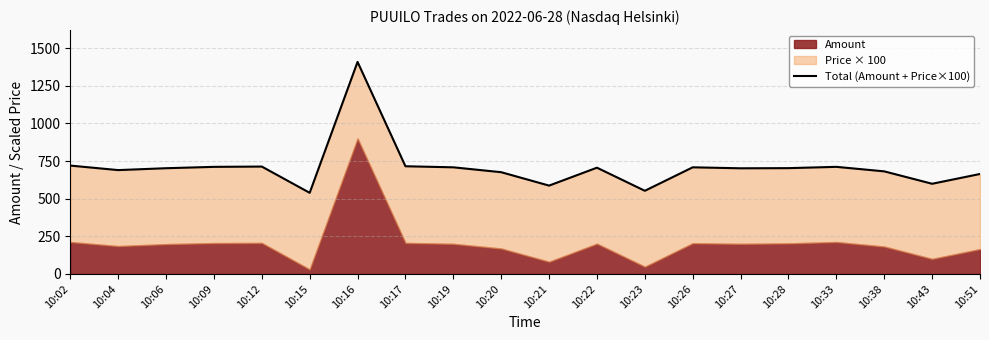

What is the greatest value displayed?

1409.0